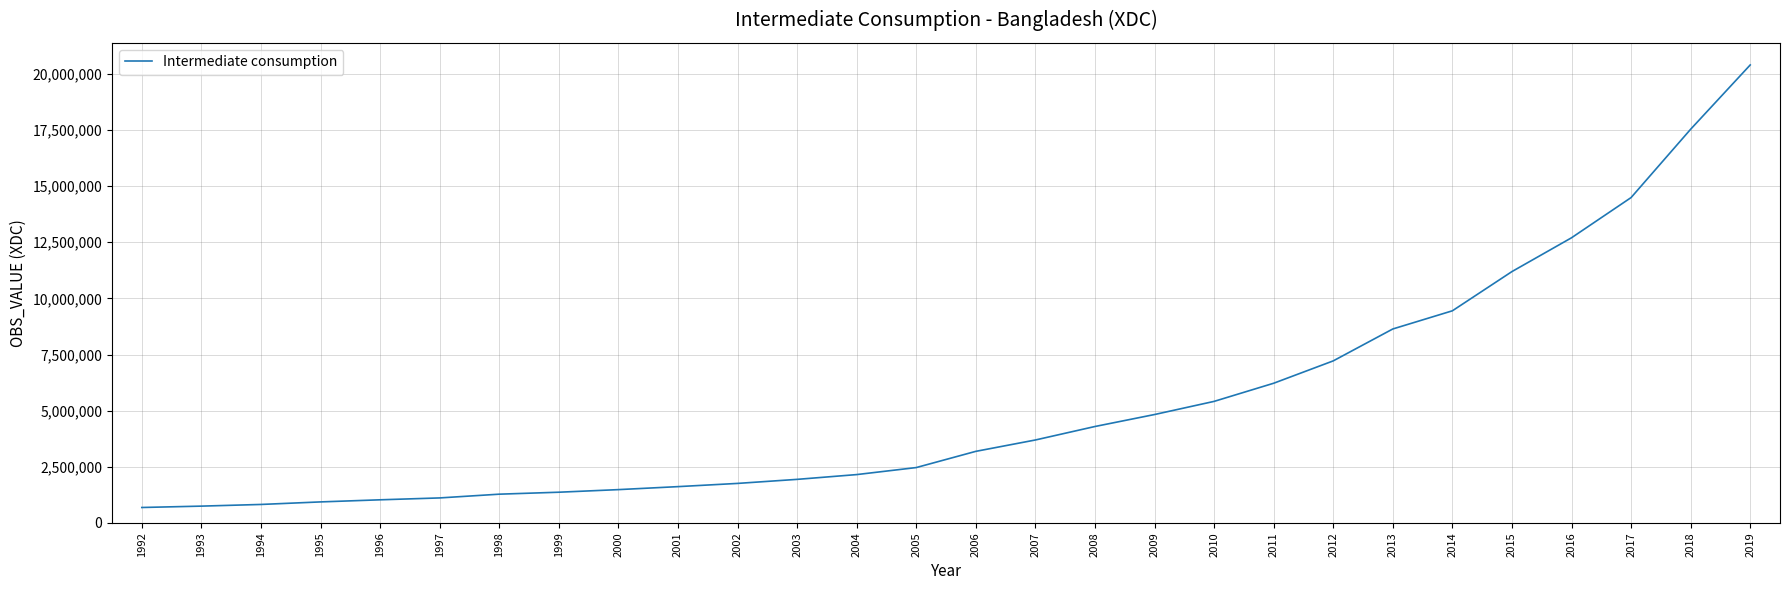

What is the minimum value shown in the chart?

684180